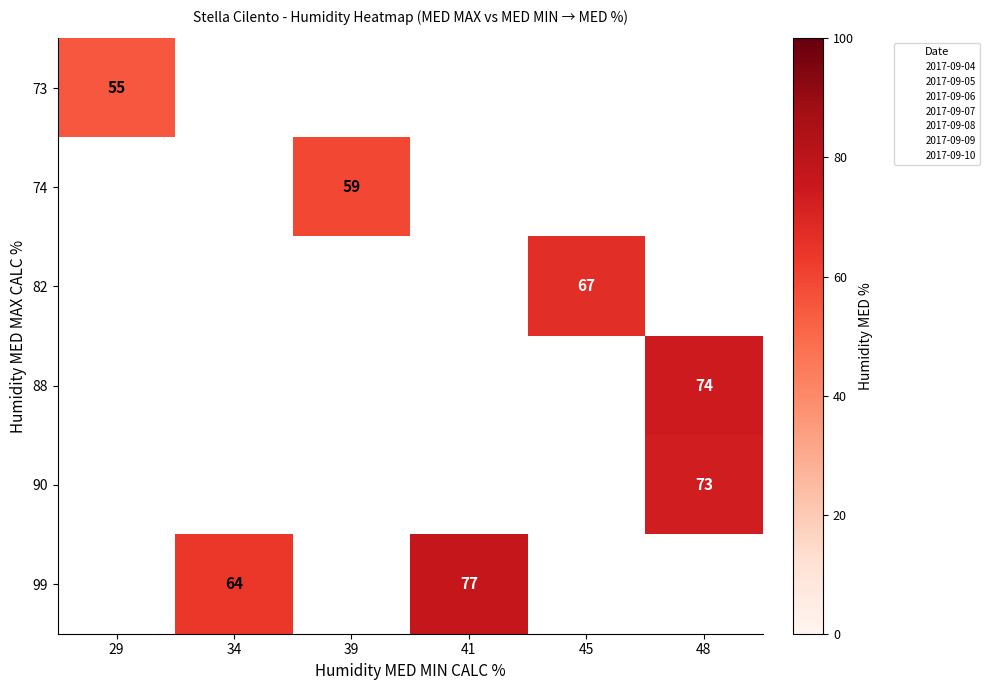

How many series are shown in this chart?

6